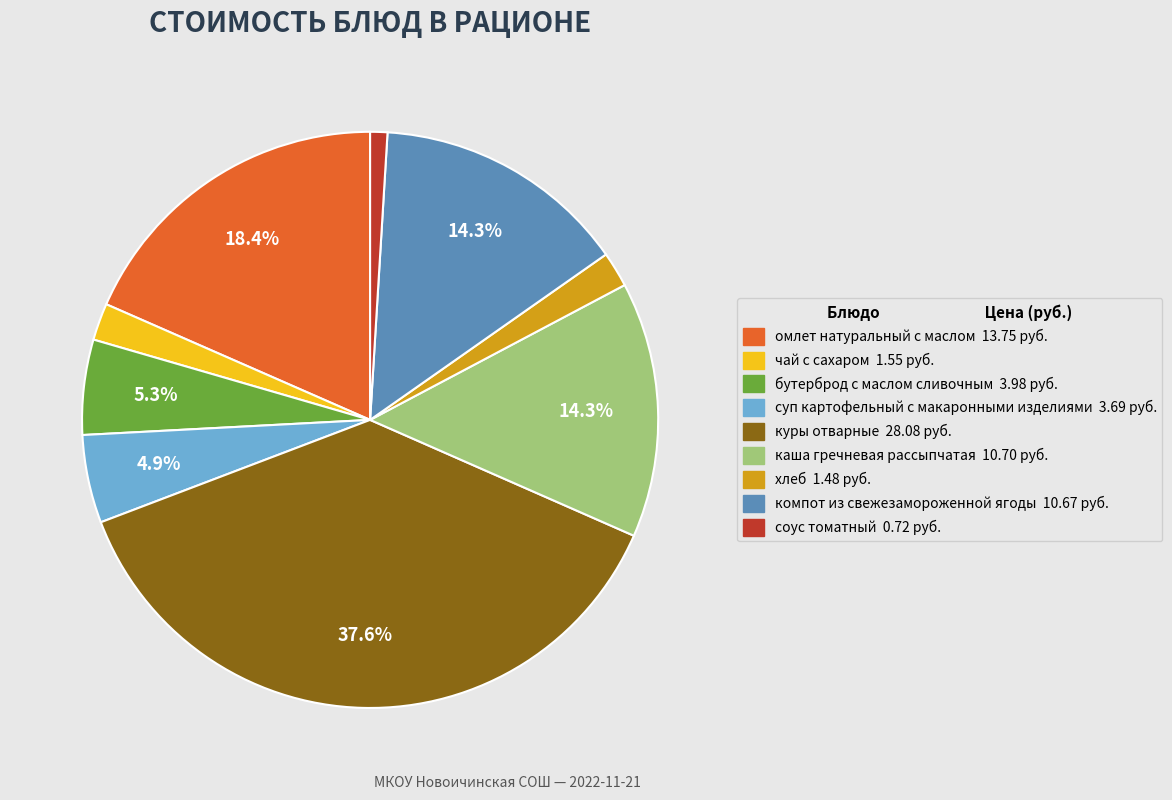

Do бутерброд с маслом сливочным and куры отварные together represent more than half of the pie?

No